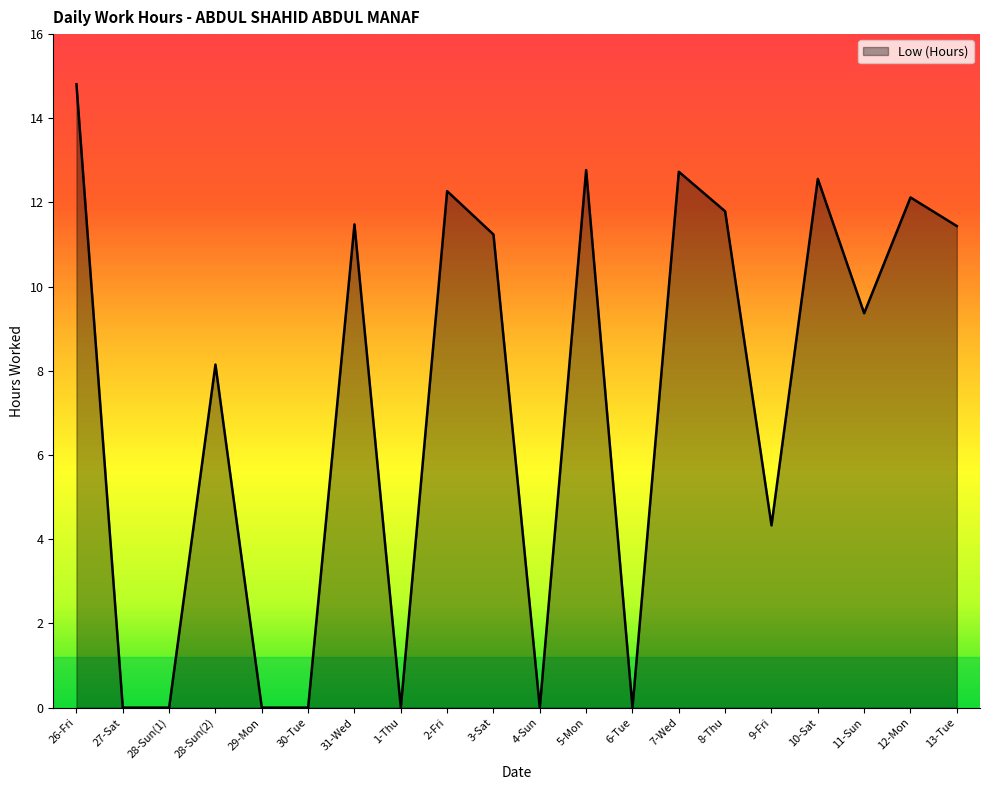

How many lines are shown in the chart?

1